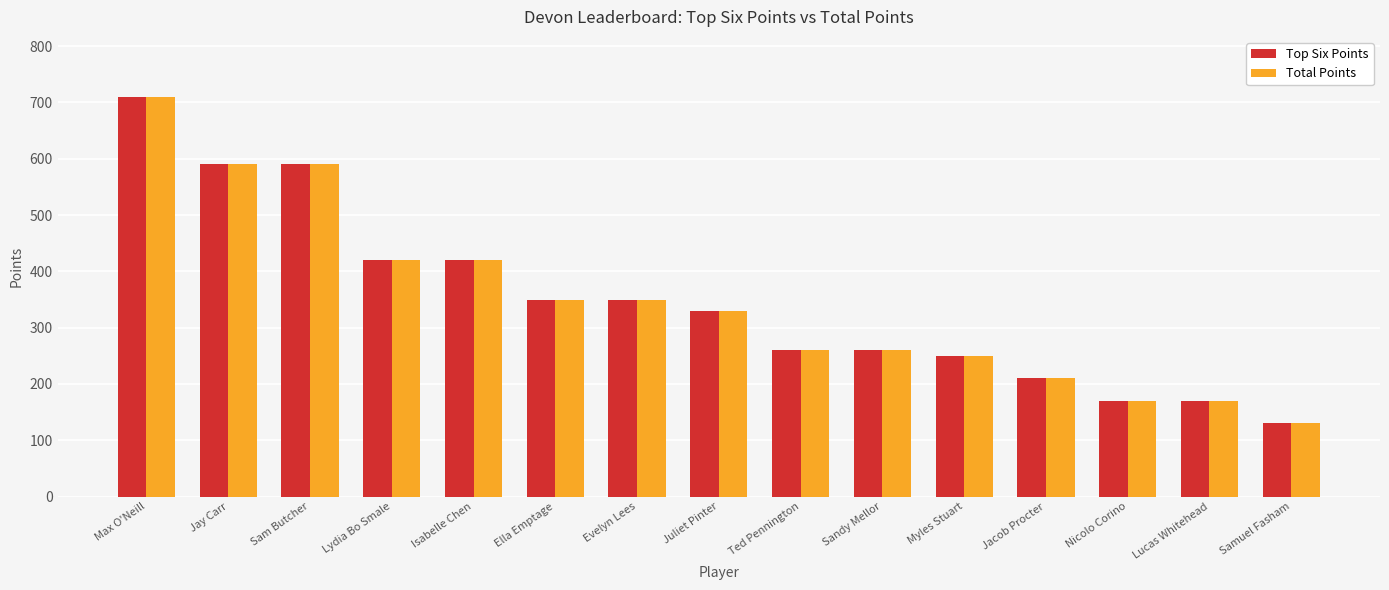

Is it true that Top Six Points equals 43 at Jacob Procter?

False